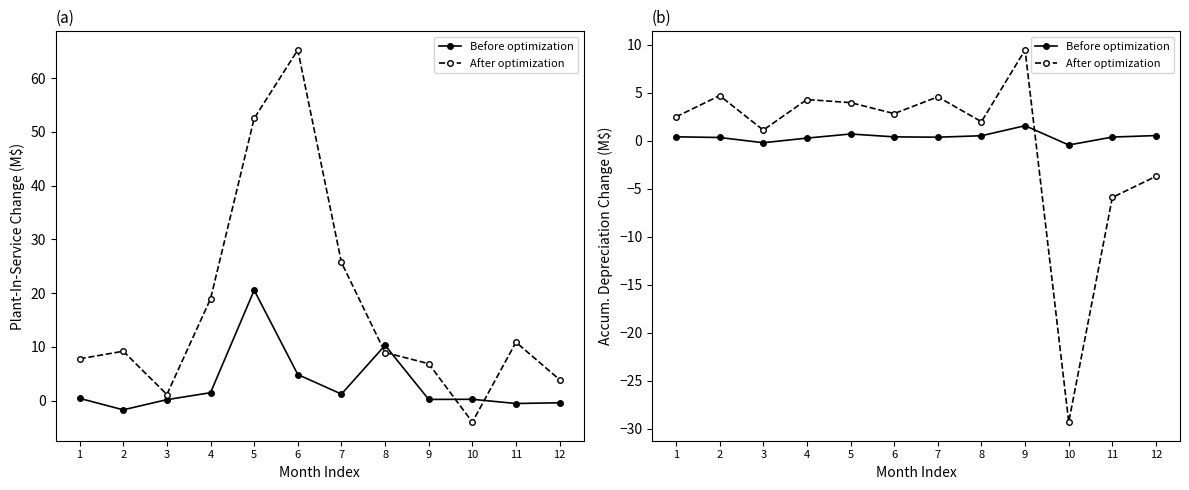

Which series changed the most between 7 and 12?

After optimization